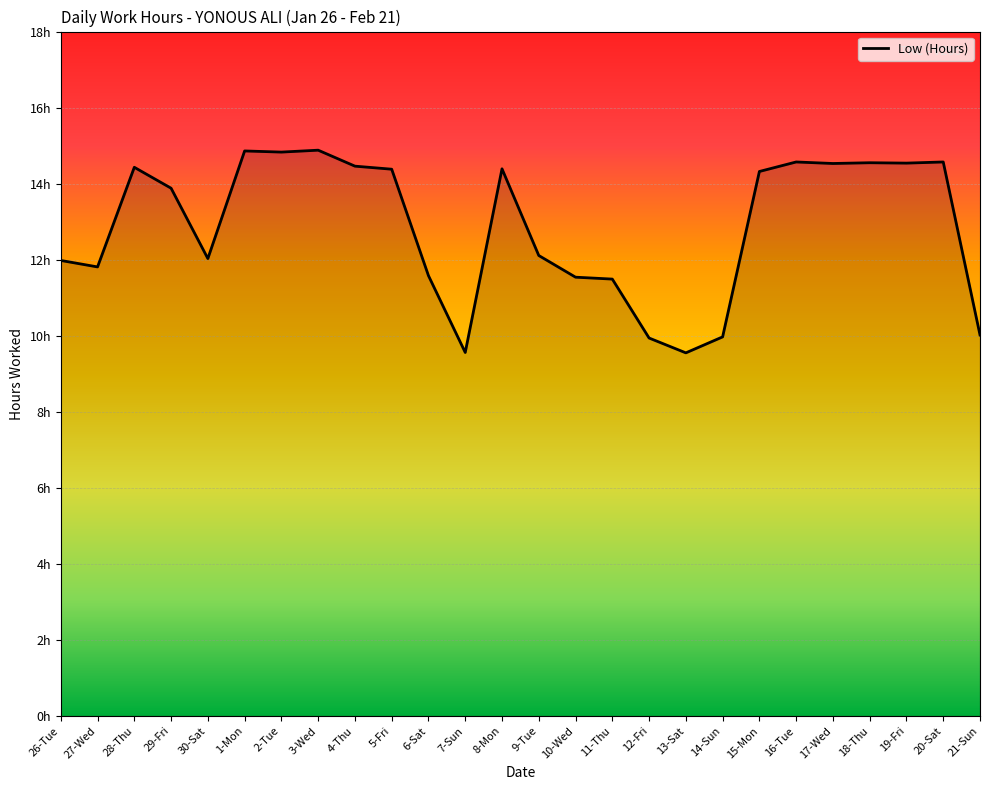

What is the average value?

12.9